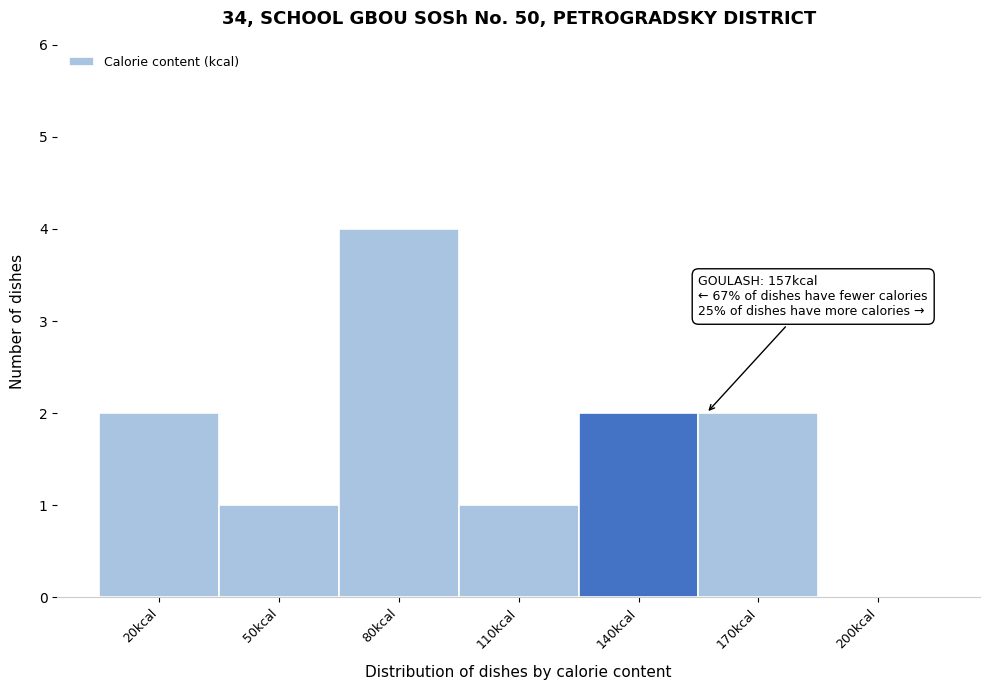

Reading right to left, what are all the values shown in this chart?

200kcal=0	170kcal=2	140kcal=2	110kcal=1	80kcal=4	50kcal=1	20kcal=2